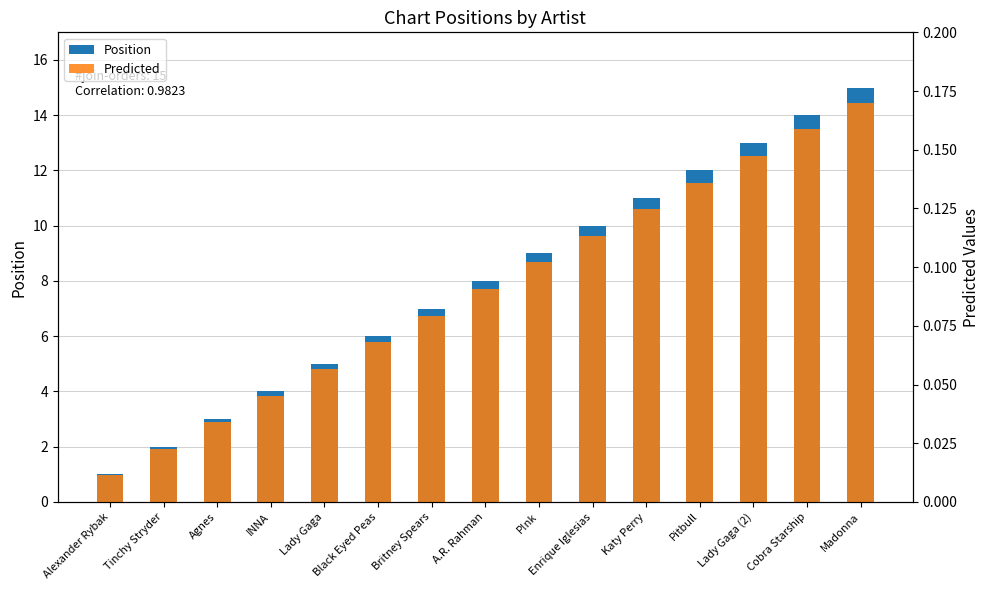

At how many categories does at least one series exceed 13?

2